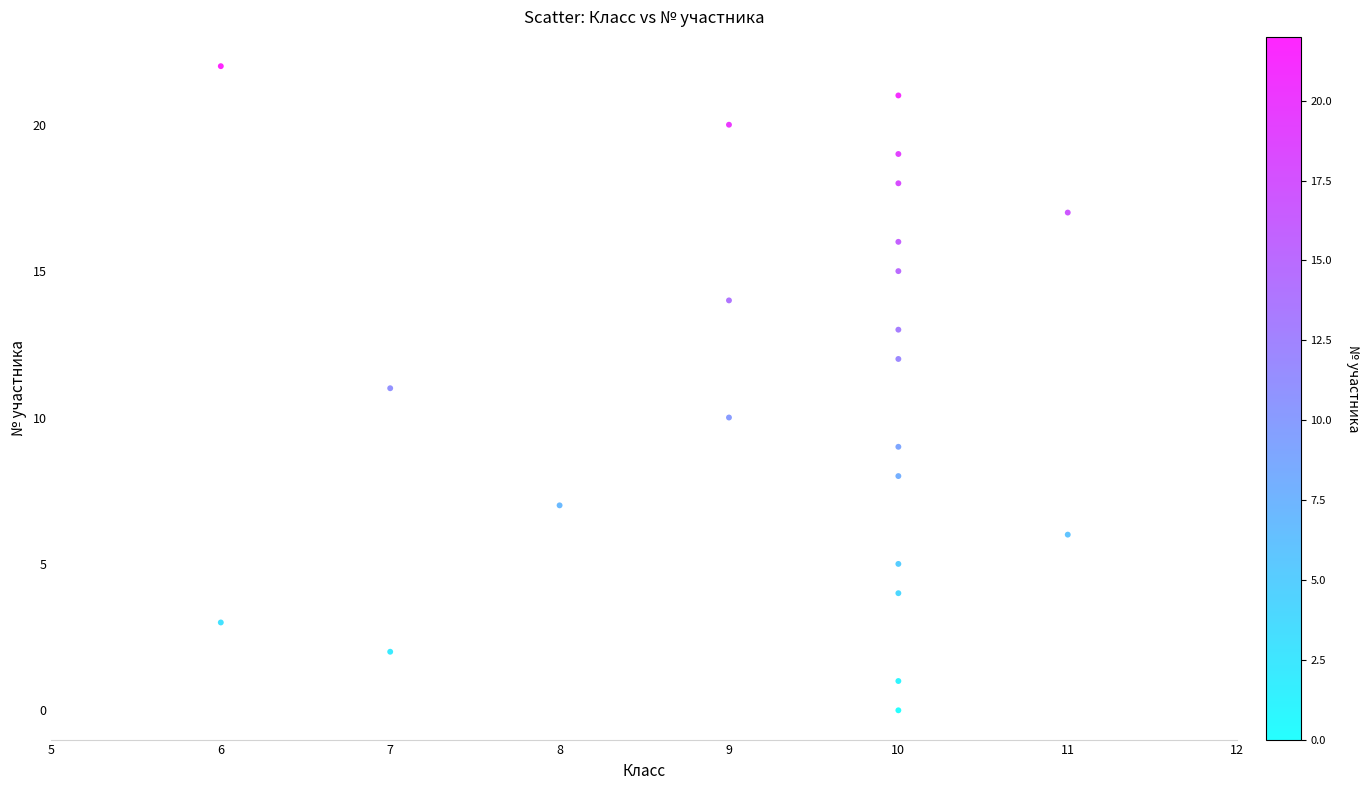

What is the range of X values (max minus min)?

5